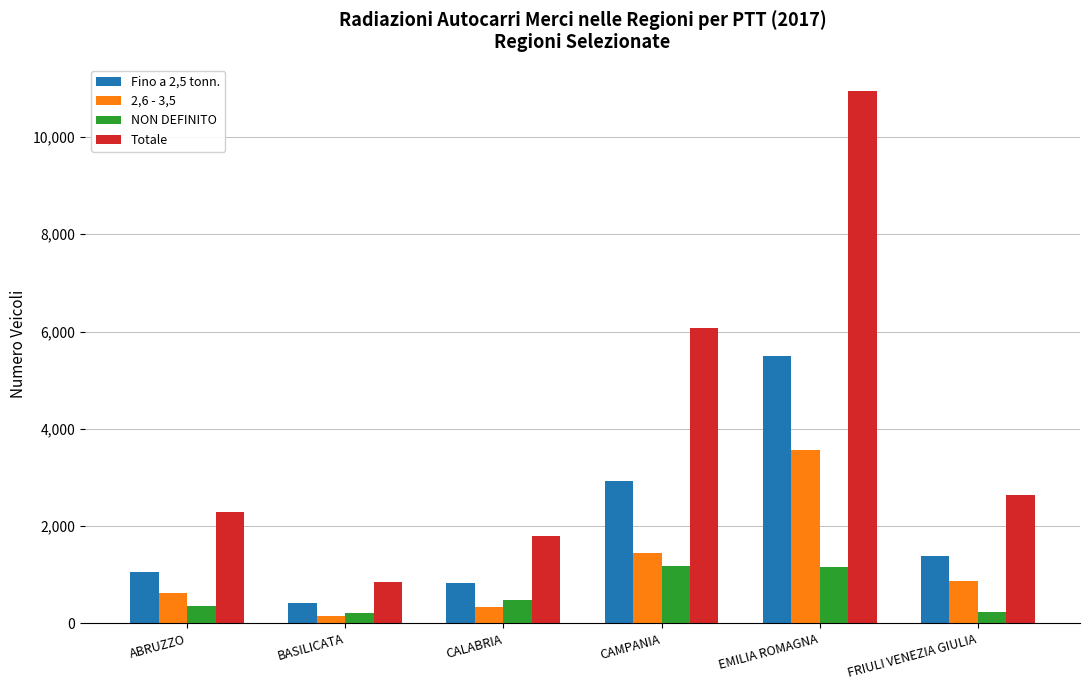

Is the value of Totale at CALABRIA greater than the value of 2,6 - 3,5 at BASILICATA?

Yes